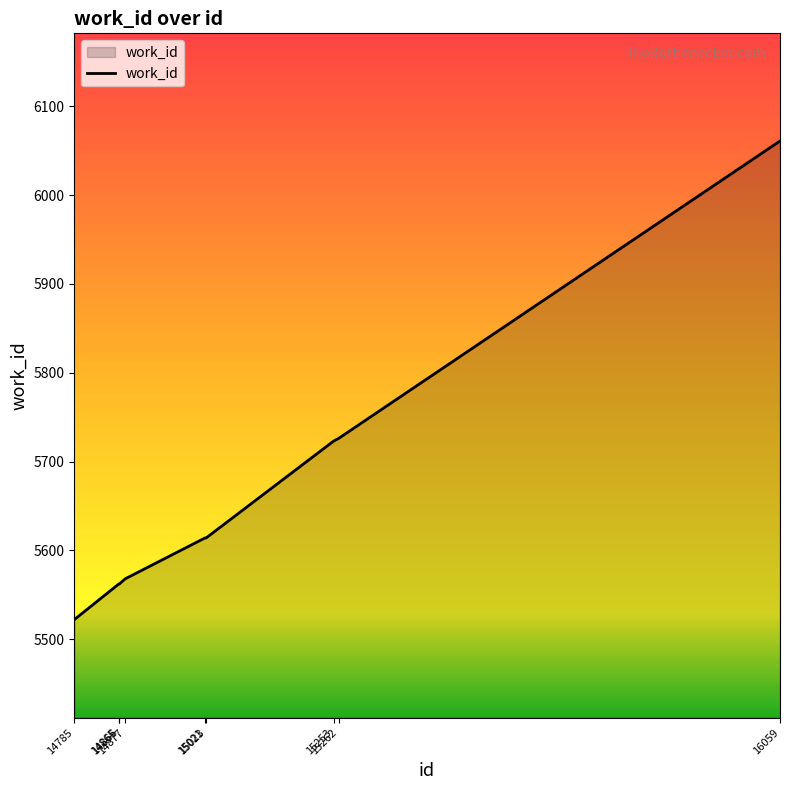

What is the difference between the values at 15262 and 14865?

164